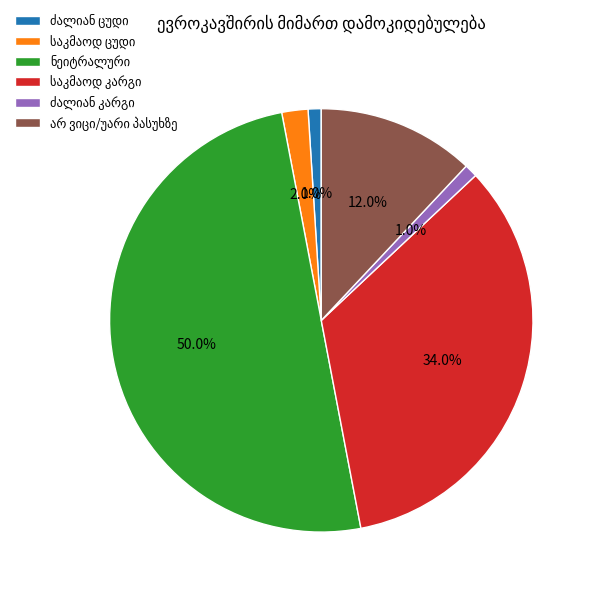

Count the number of slices in the pie.

6